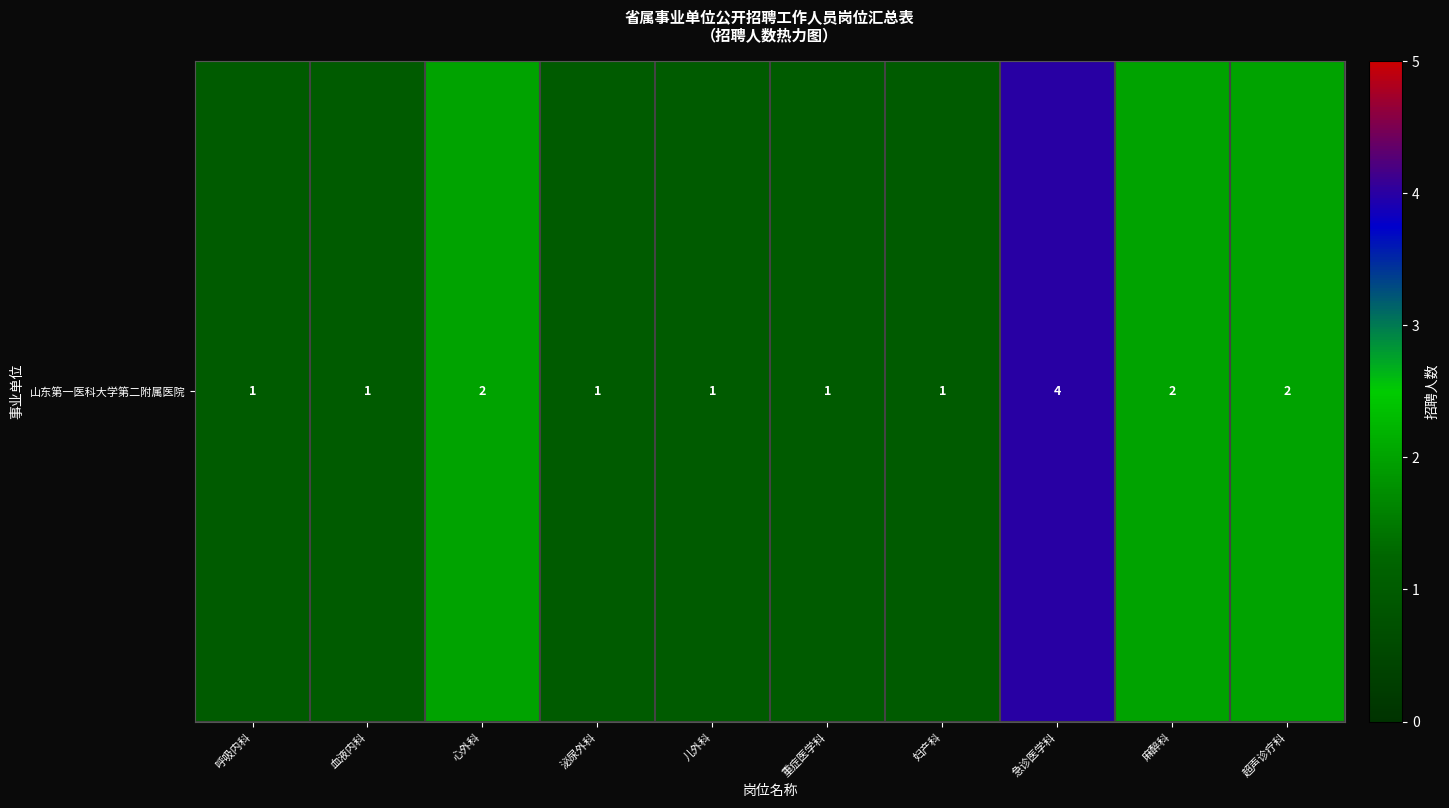

Between 心外科 and 麻醉科, which is larger?

心外科